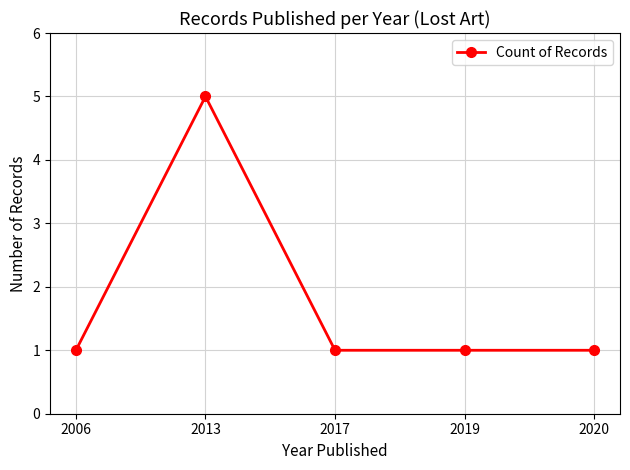

How many lines are shown in the chart?

1